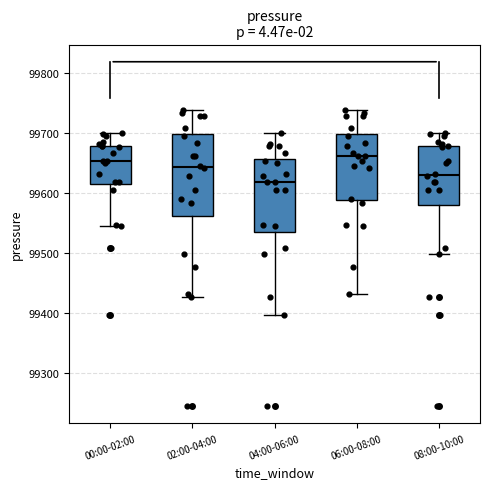

Where is the upper edge of the box for 02:00-04:00 on the y-axis? The values are not printed on the chart, so give them approximately, as read against the axis.

99700